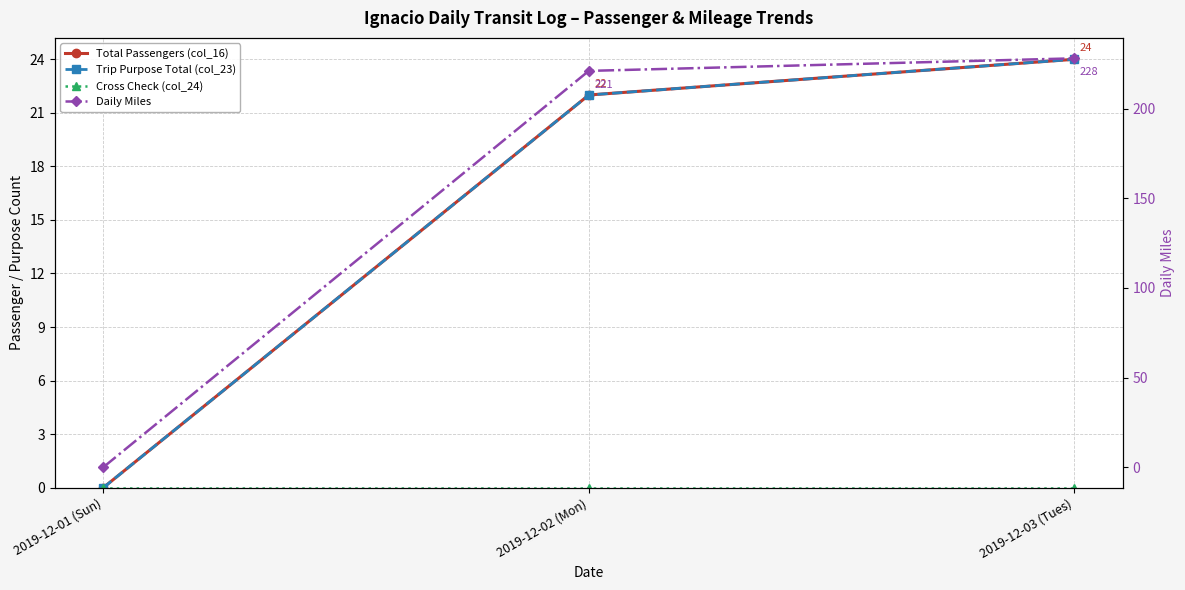

Reading left to right, list all the values displayed in this chart.

Total Passengers (col_16): 0	22	24
Trip Purpose Total (col_23): 0	22	24
Cross Check (col_24): 0	0	0
Daily Miles: 0	221	228